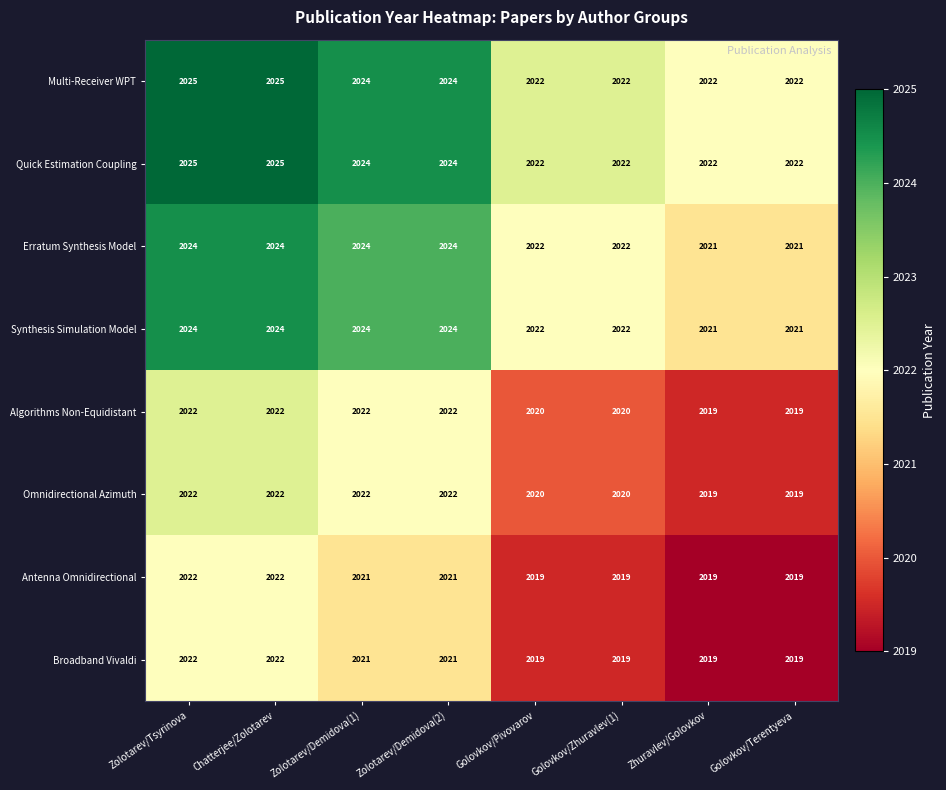

What is the smallest value displayed?

2019